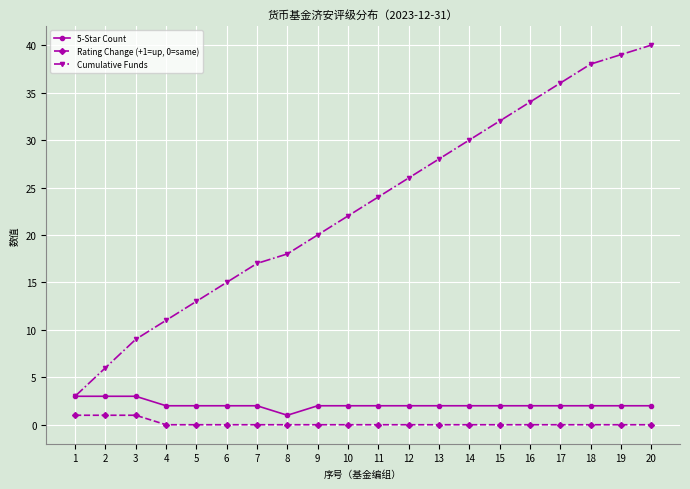

Which series has the largest range (max minus min)?

Cumulative Funds